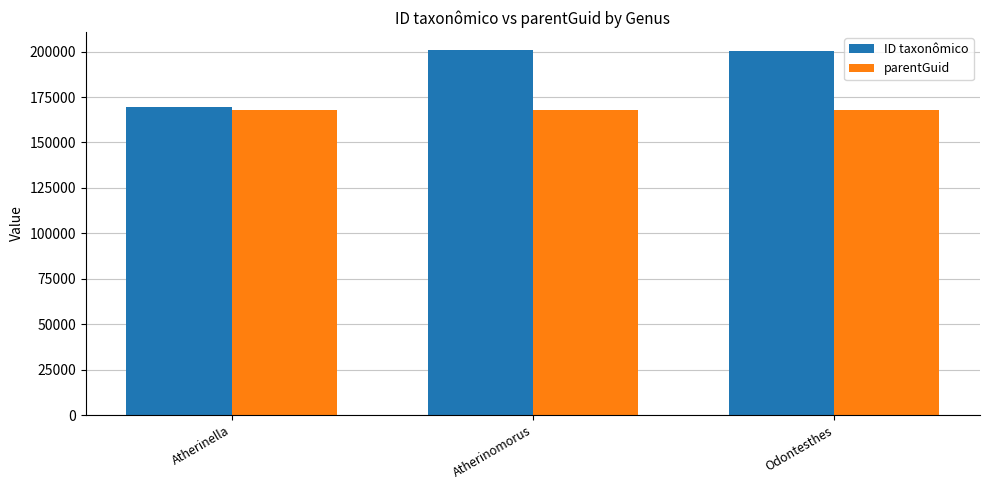

What is the label of the 1st bar from the left?

Atherinella